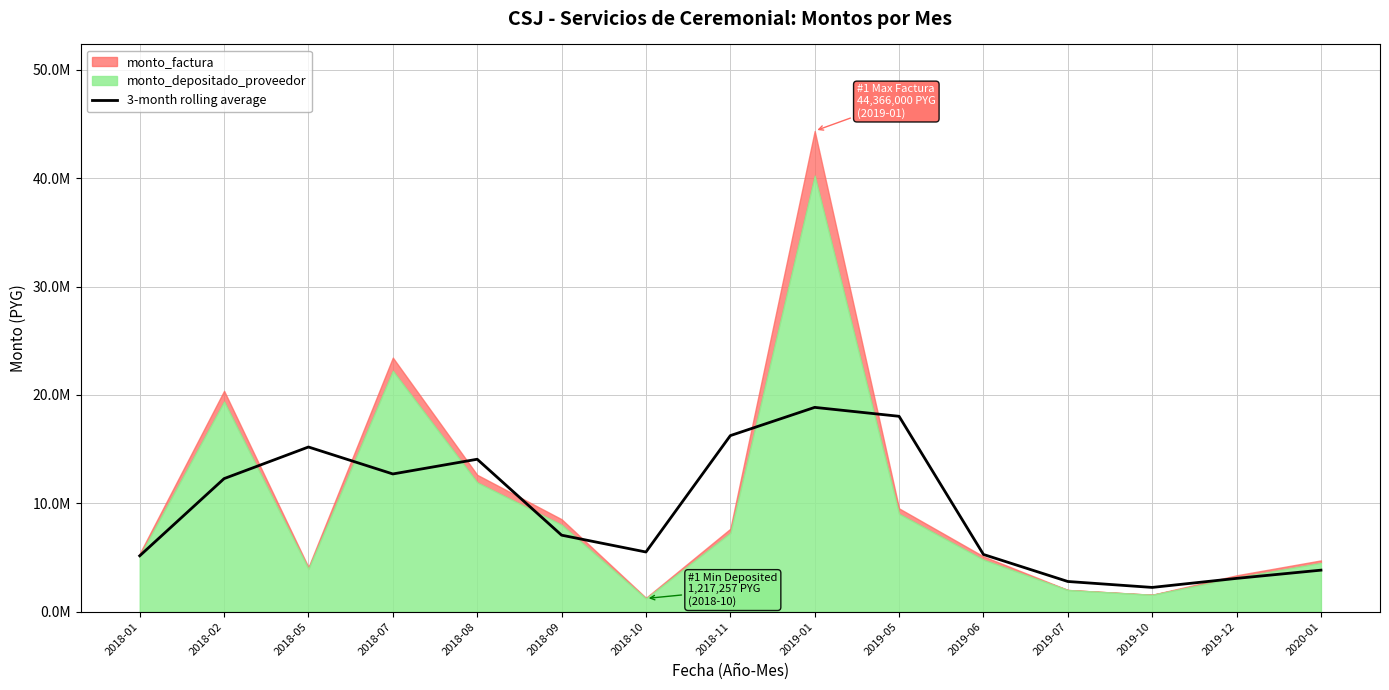

At which category does the data reach its first local peak?

2018-05